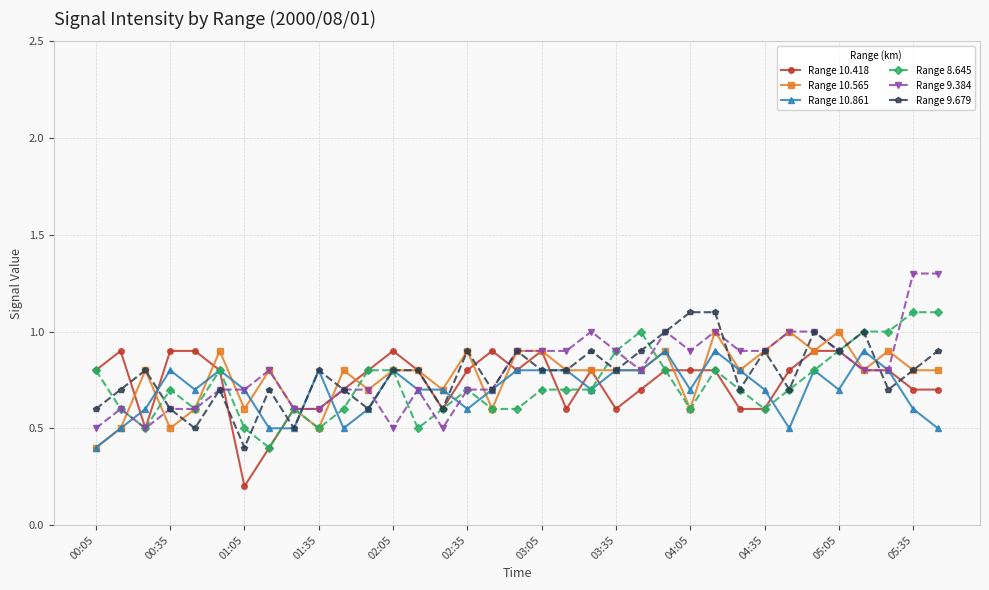

What is the value of the Range 10.565 point at the 7th from the left?

0.6